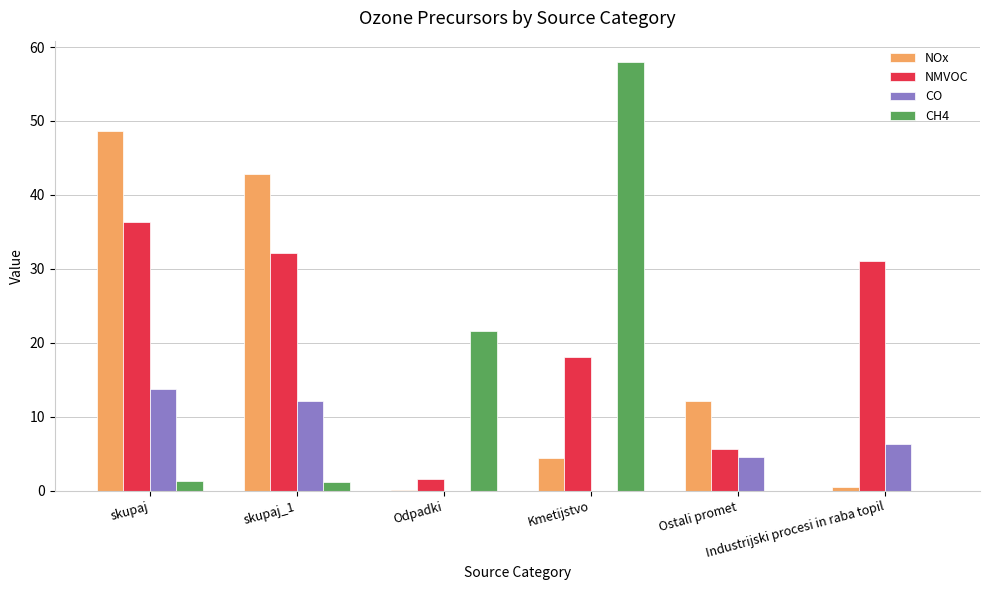

Which series has the largest total across all categories?

NMVOC